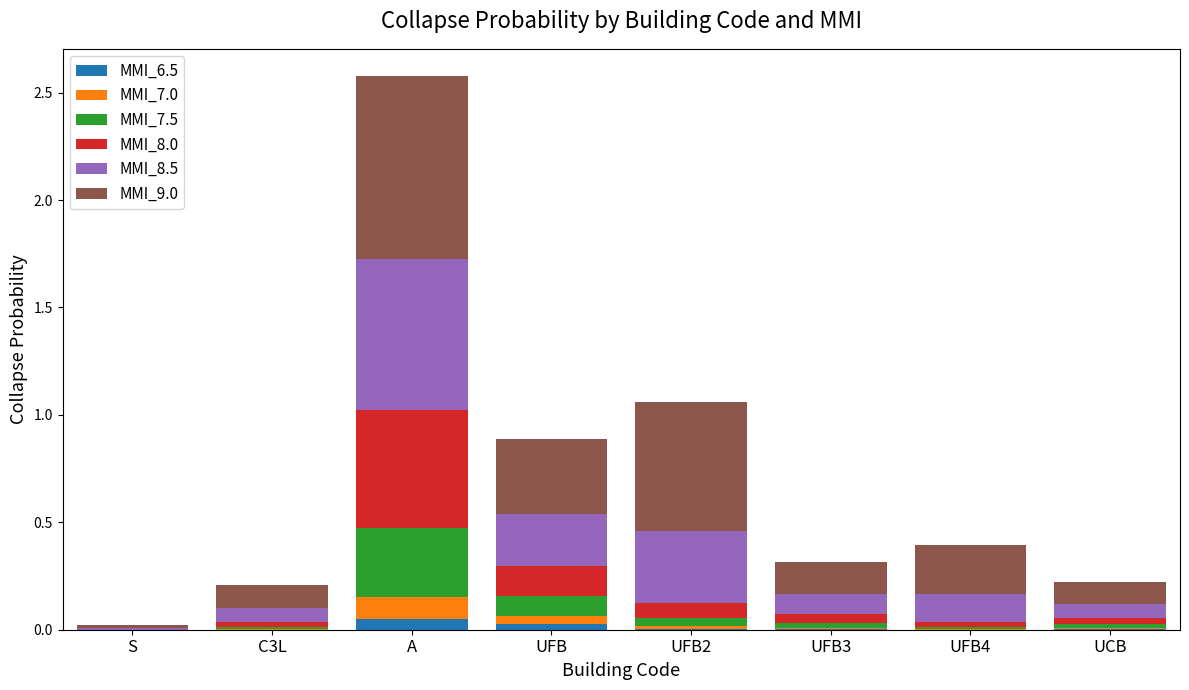

At which category is the sum across all series the highest?

A